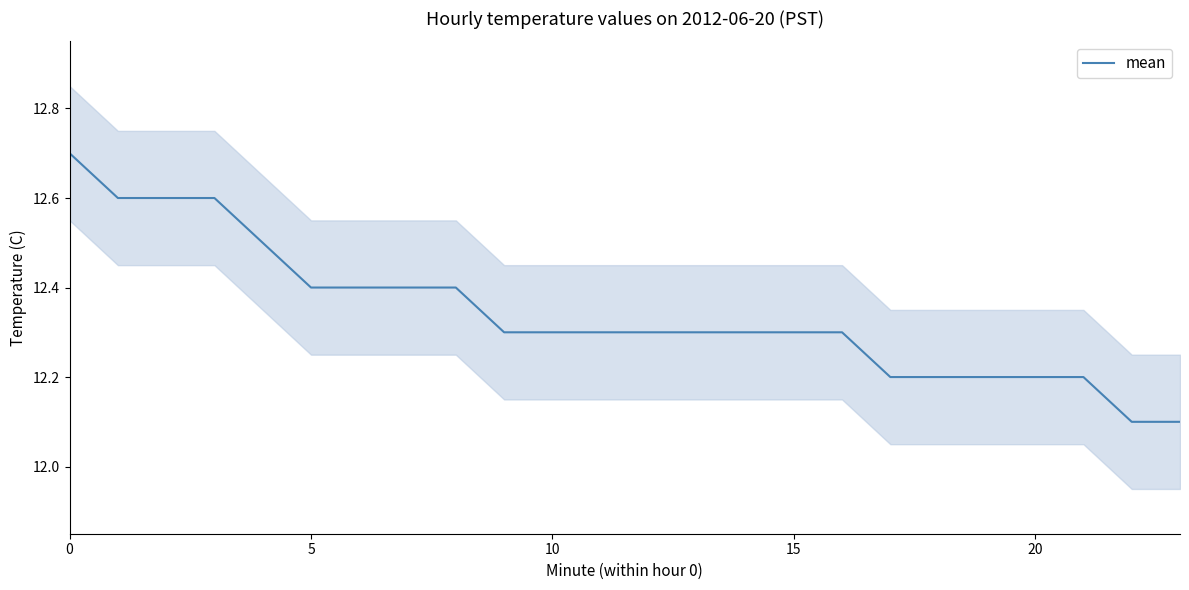

What is the greatest value displayed?

12.7